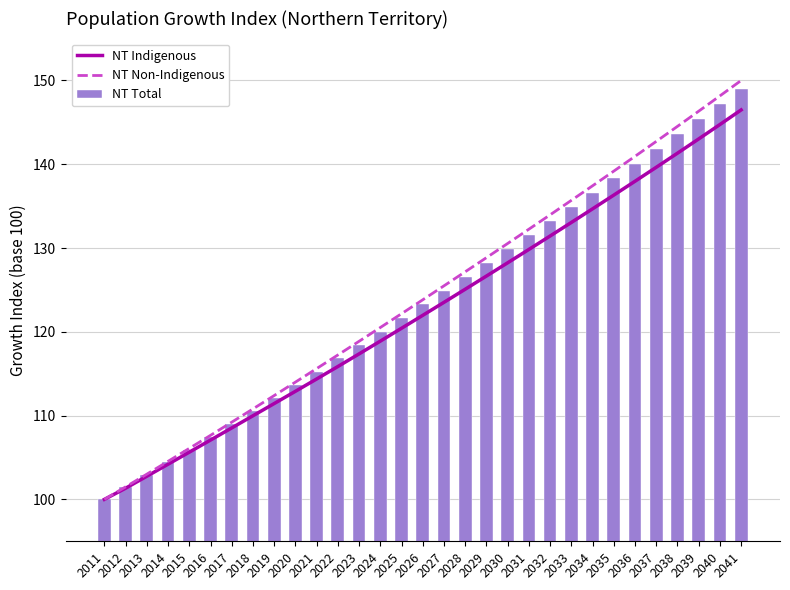

Which has a higher value, 2018 or 2021?

2021